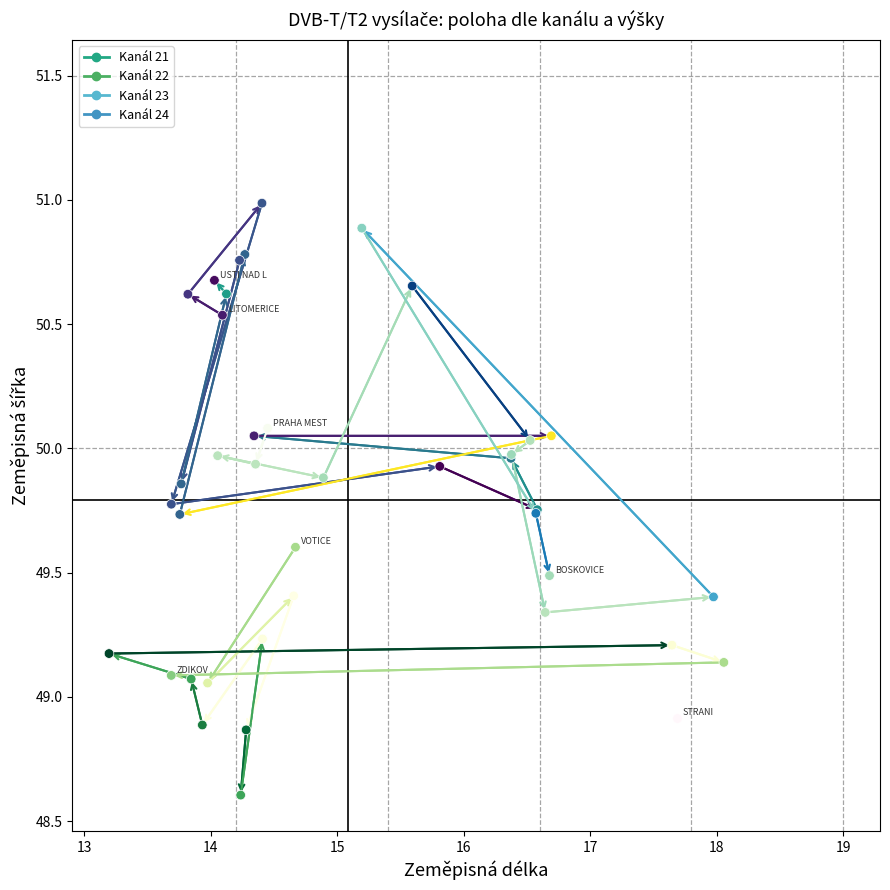

Which series contains the lowest Y value?

Kanál 22